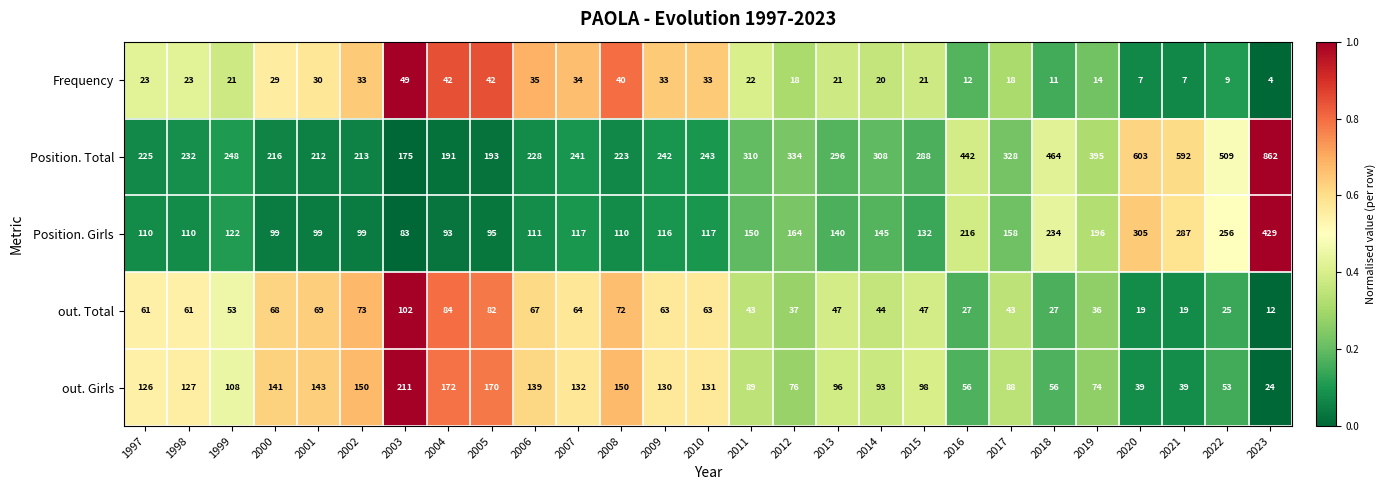

What is the sum of the Position. Girls values at 2003 and 1998?

193